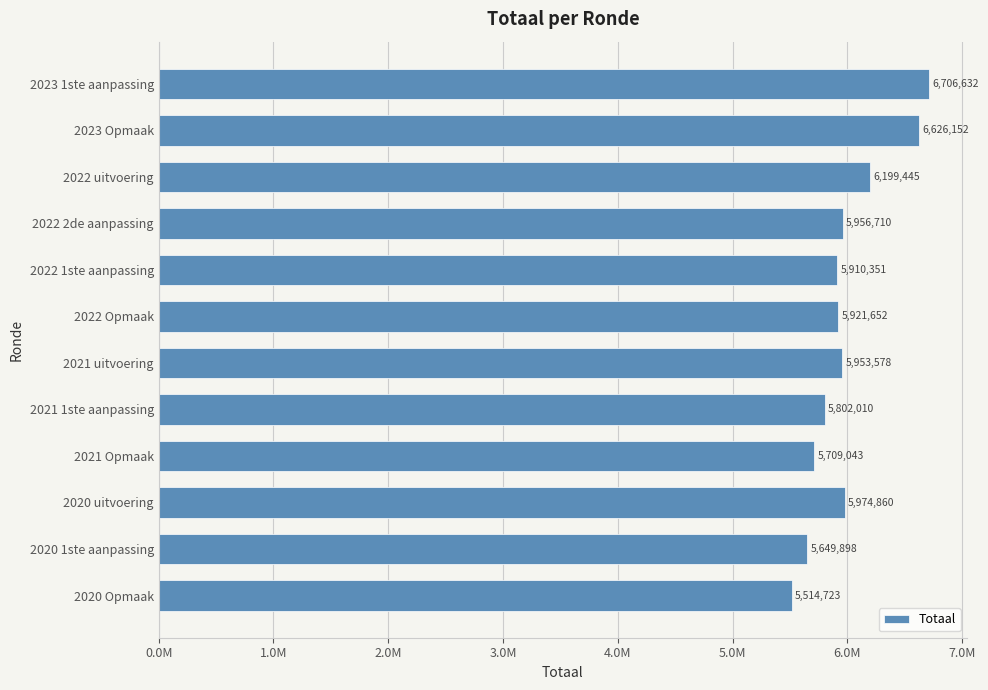

Does the chart contain any negative values?

No